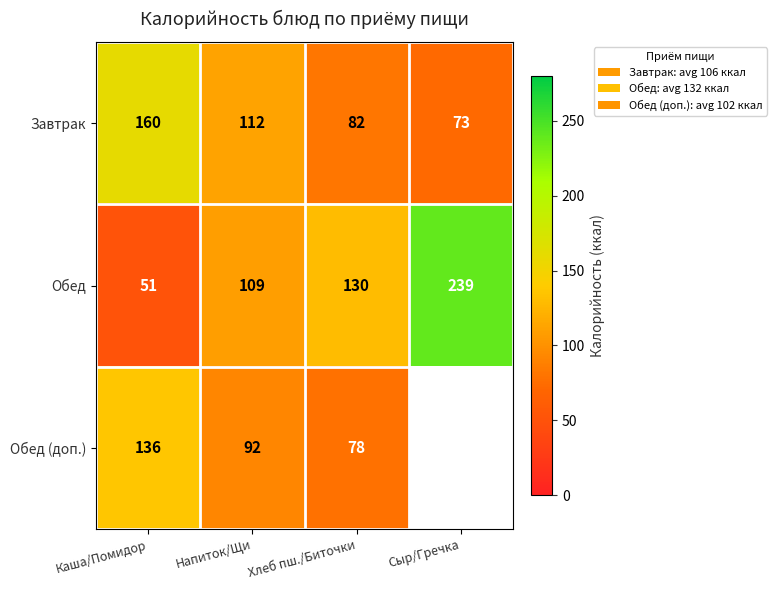

Is it true that Обед equals 39.3 at Напиток/Щи?

False